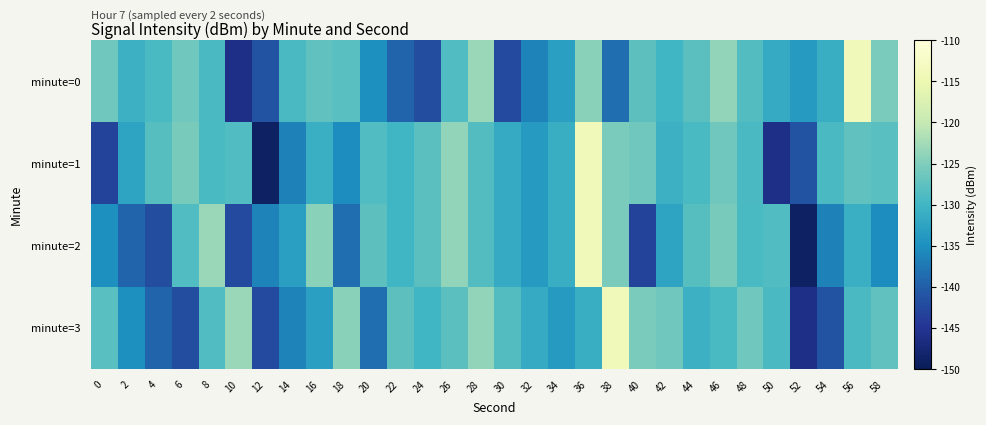

How many distinct data groups are displayed?

4